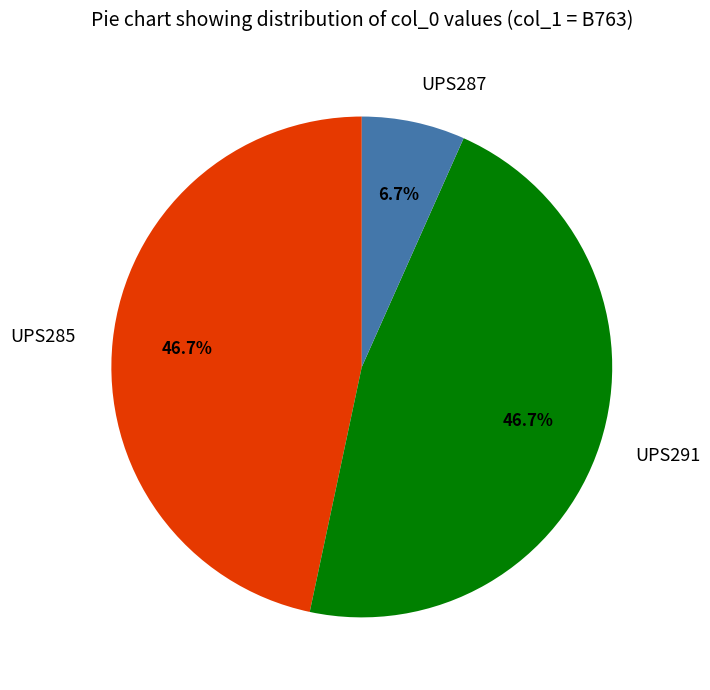

How many slices are in this pie chart?

3